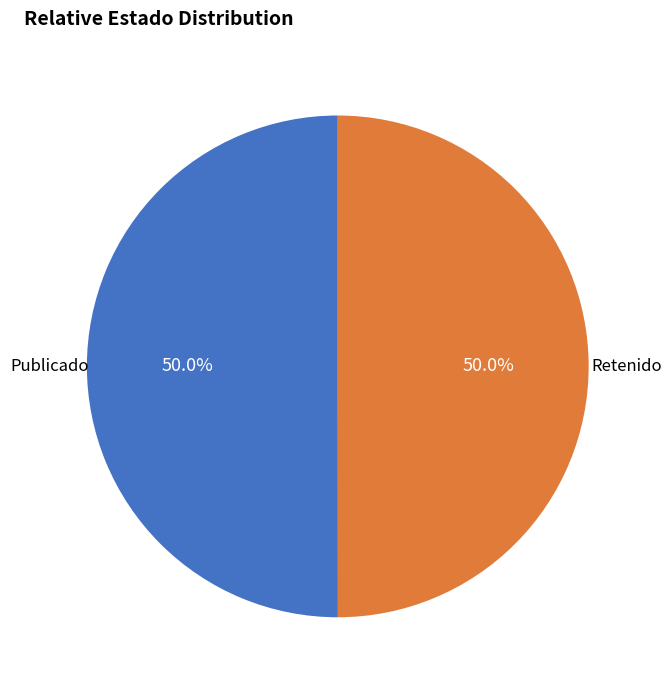

What portion of the pie excludes Retenido?

50.0%